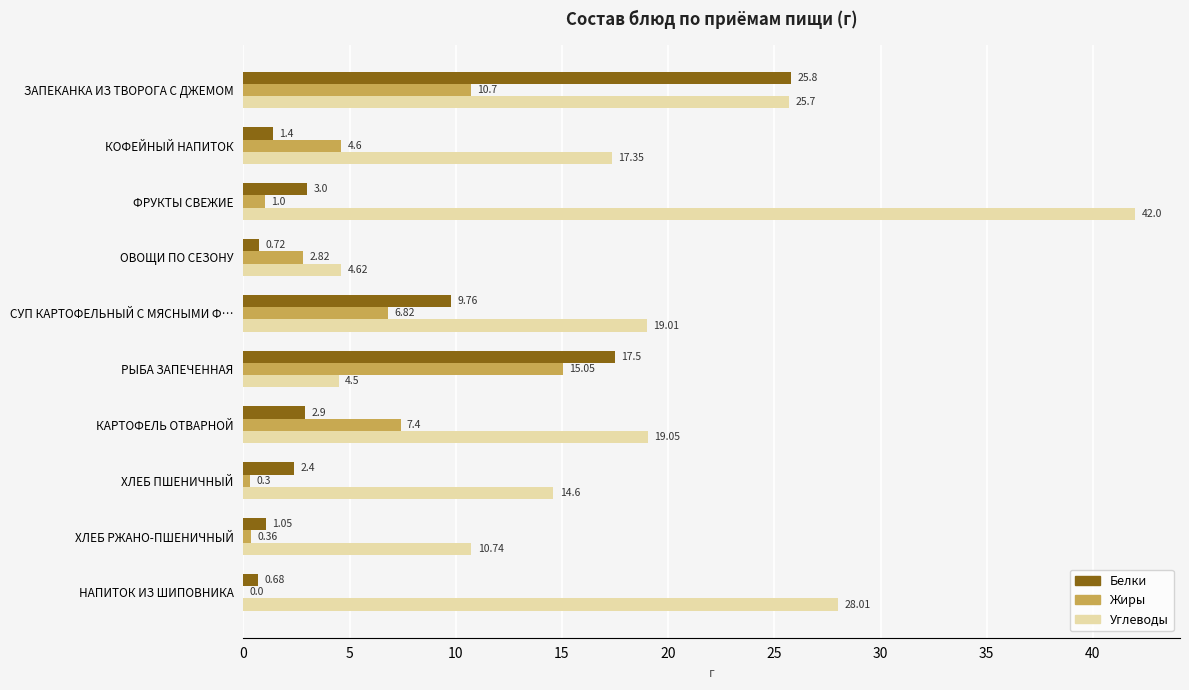

What is the sum of all Углеводы values?

185.6